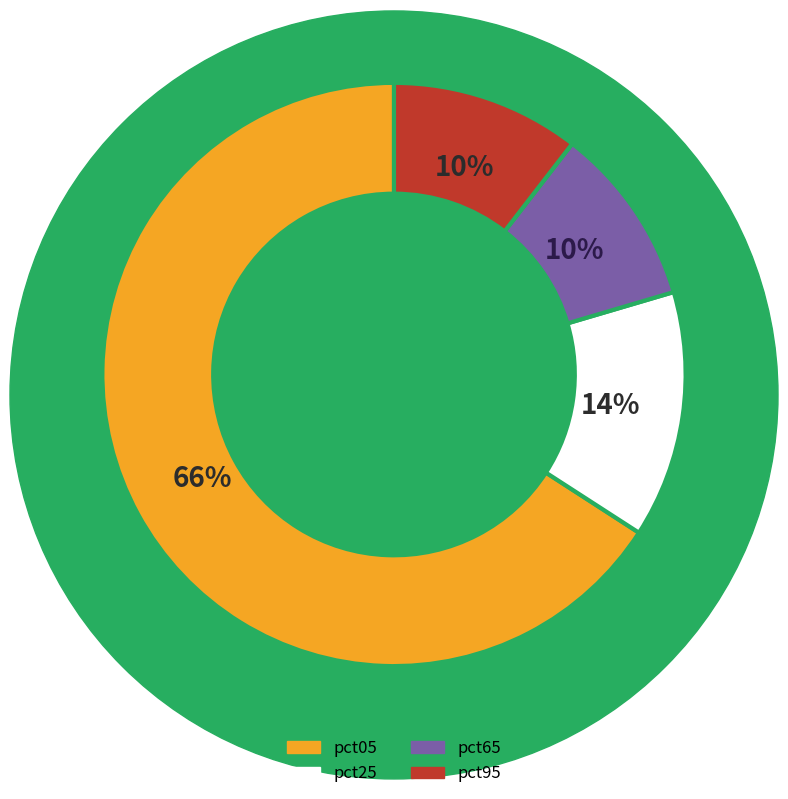

Is the sum of pct05 and pct95 greater than half?

Yes